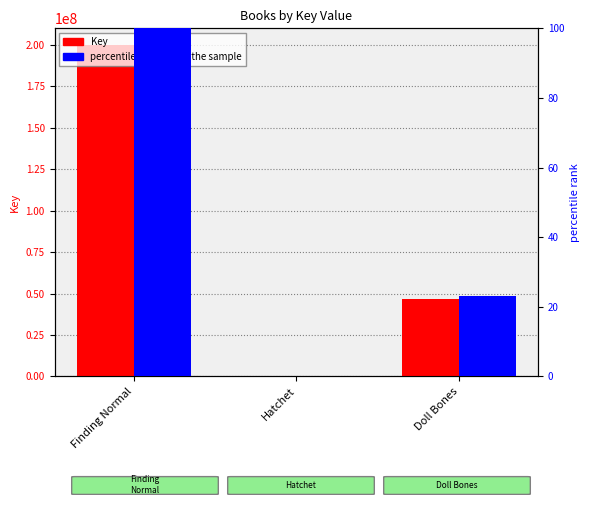

Rank the categories by percentile rank within the sample value from highest to lowest.

Finding Normal, Doll Bones, Hatchet